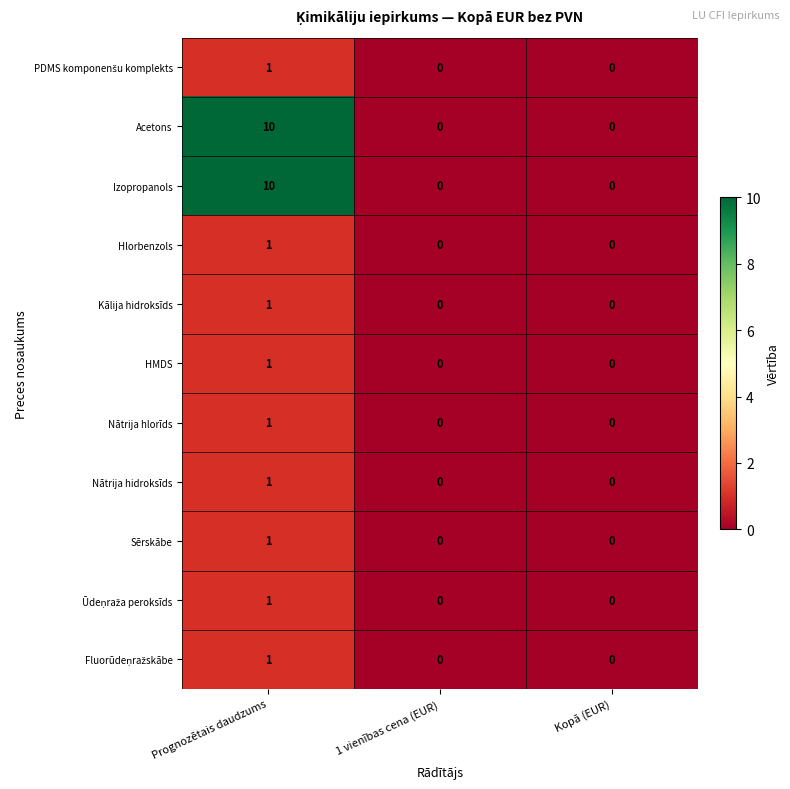

What is the spread (max minus min) of values at Prognozētais daudzums?

9